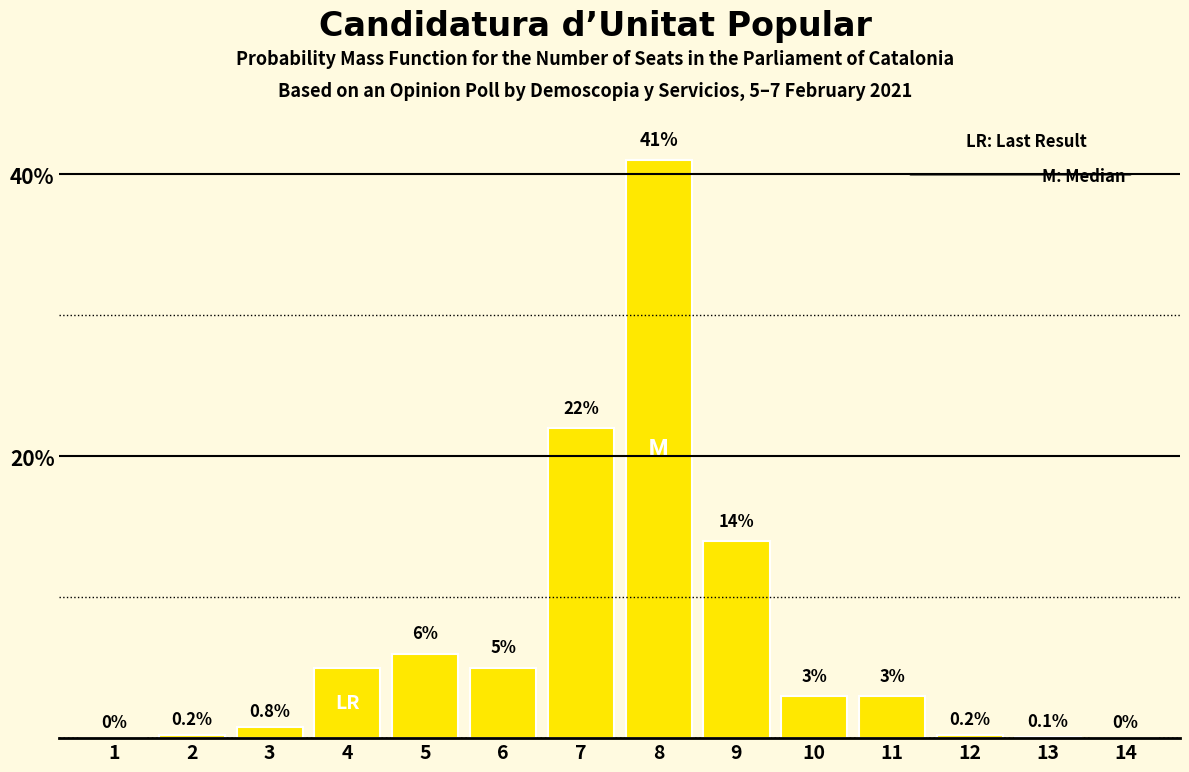

Reading right to left, extract all data points from this chart.

14=0.0	13=0.1	12=0.2	11=3.0	10=3.0	9=14.0	8=41.0	7=22.0	6=5.0	5=6.0	4=5.0	3=0.8	2=0.2	1=0.0